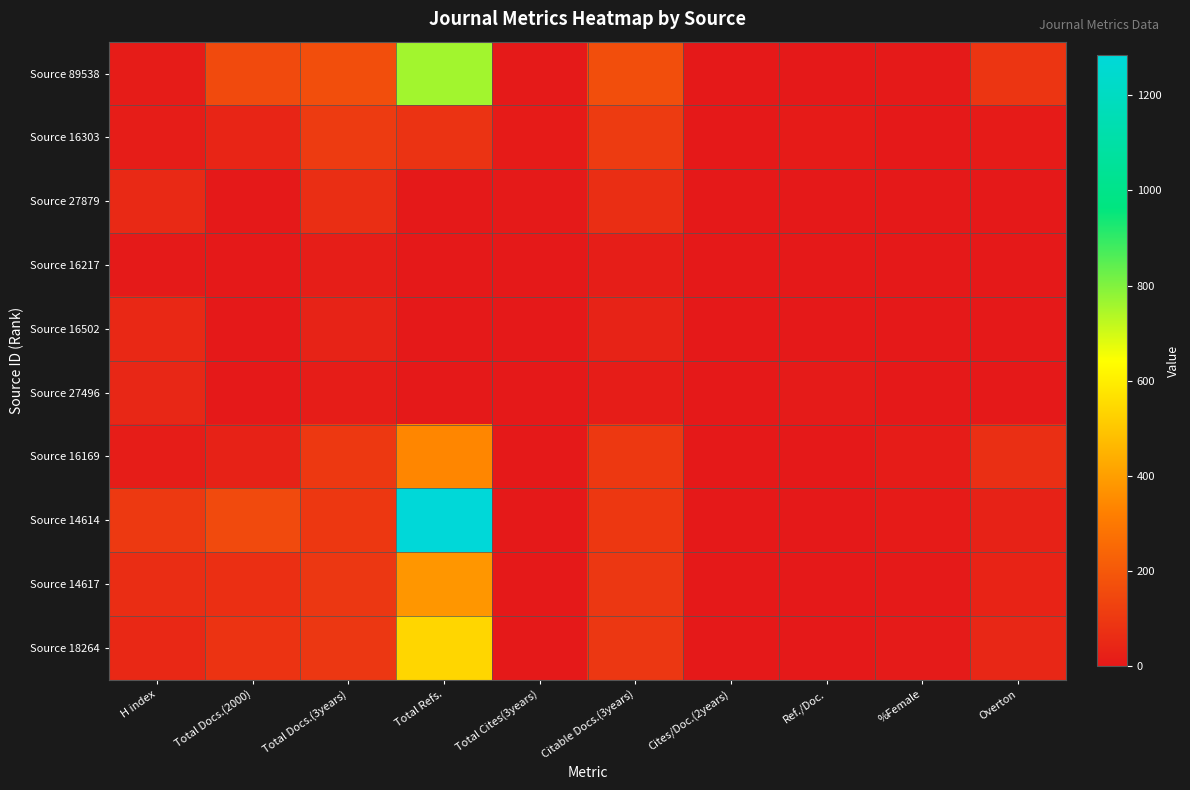

List the series in order of their peak value, lowest first.

Source 16217, Source 27496, Source 16502, Source 27879, Source 16303, Source 16169, Source 14617, Source 18264, Source 89538, Source 14614